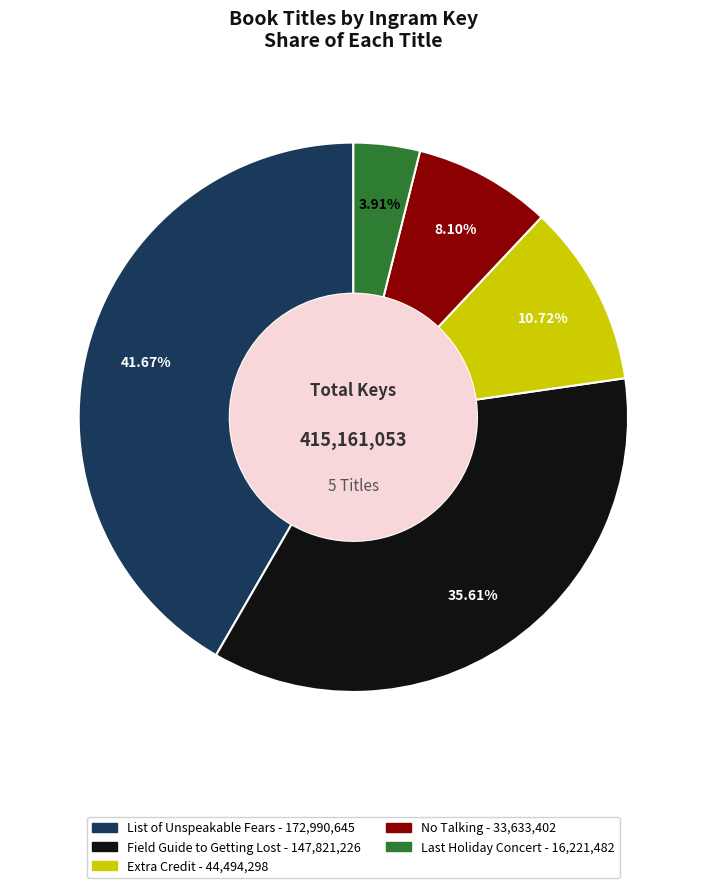

Does List of Unspeakable Fears represent more than half of the total?

No